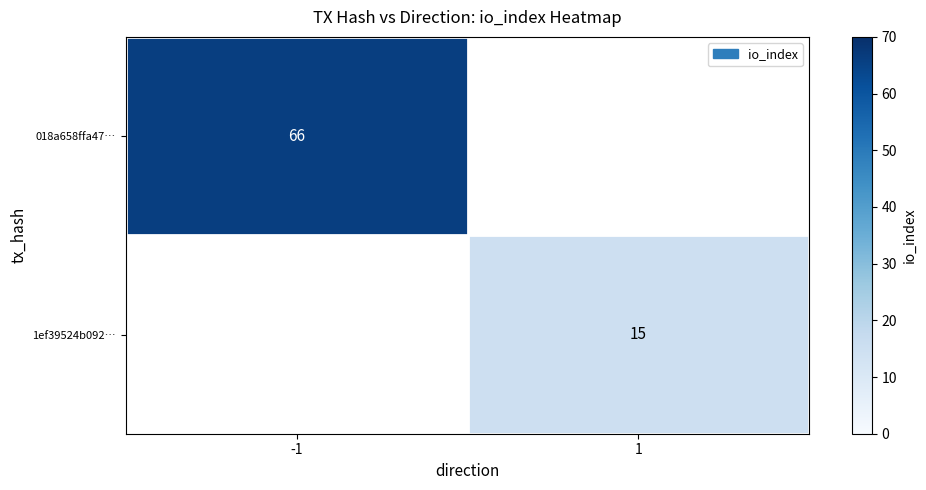

How many categories are shown in the chart?

2